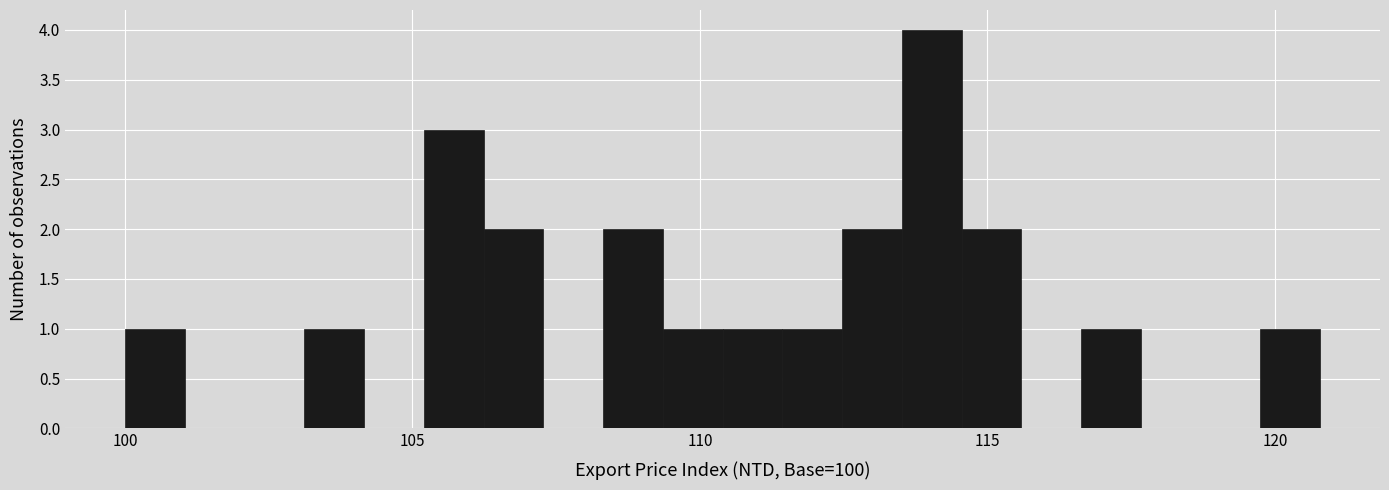

Around what value on the x-axis is the tallest bar? Give the approximate position of its centre, as read against the axis.

114.0